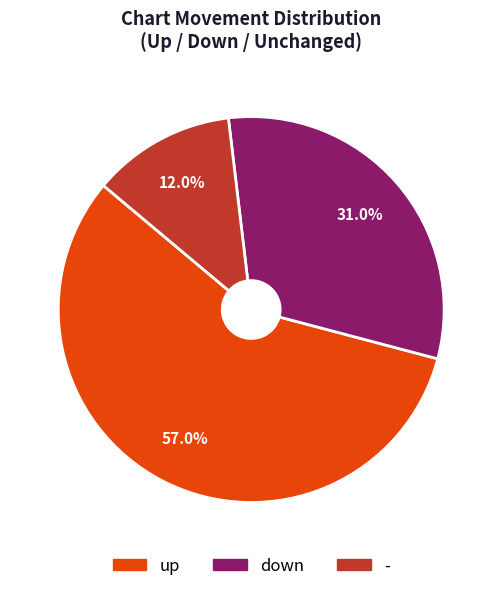

To the nearest percent, what portion does - represent?

12%